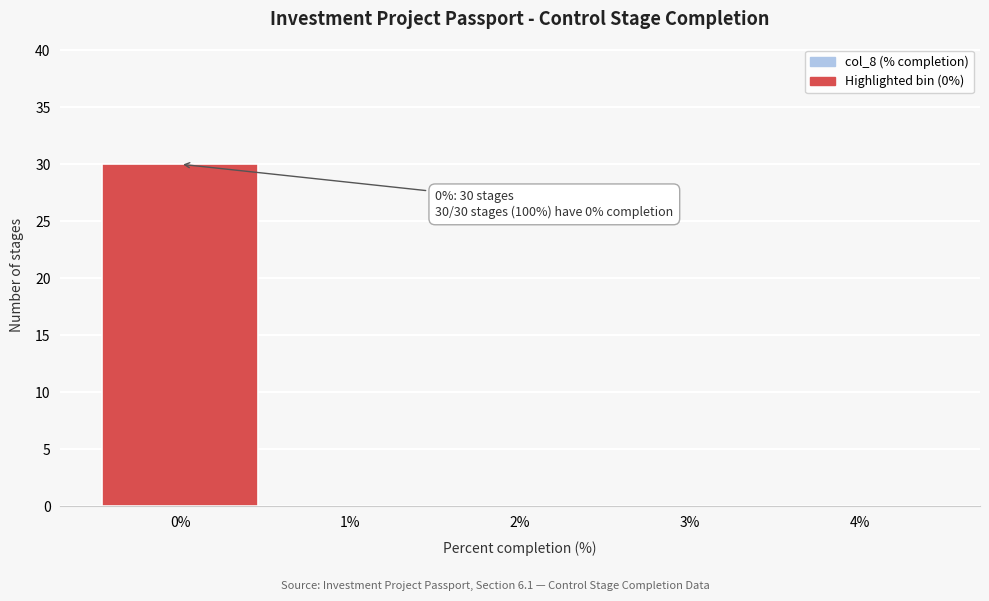

Over which range of the x-axis is the bar tallest?

-0.5 to 0.5